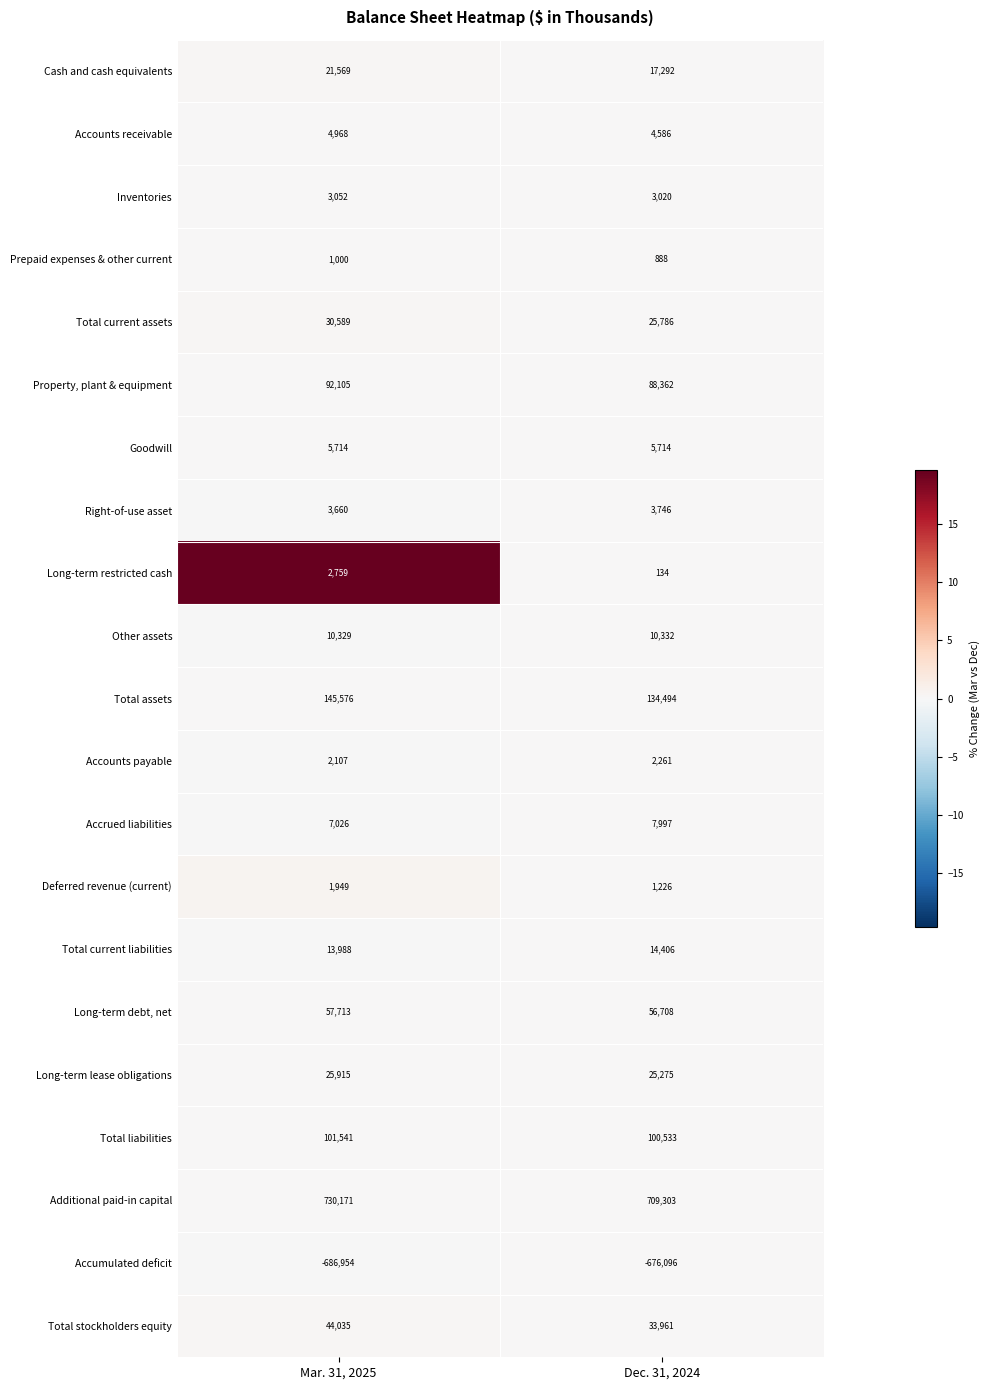

Which series changed the most between Mar. 31, 2025 and Dec. 31, 2024?

Additional paid-in capital